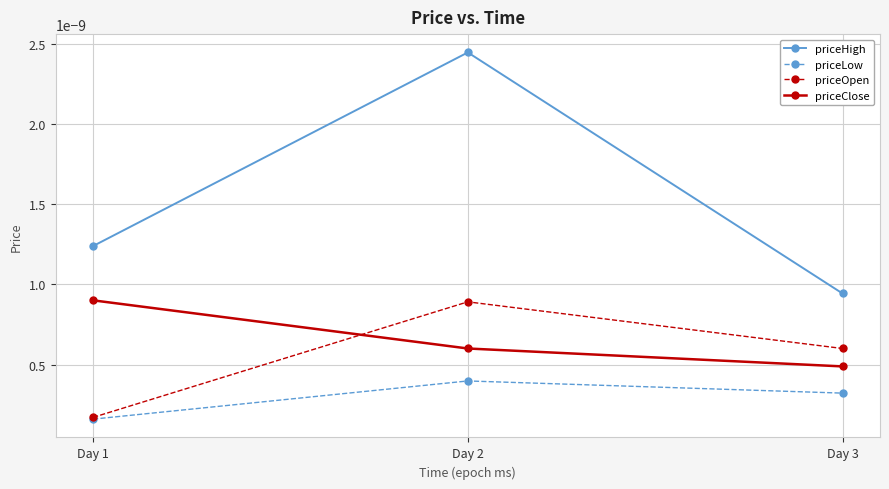

At which category does the chart reach its peak across all series?

Day 2